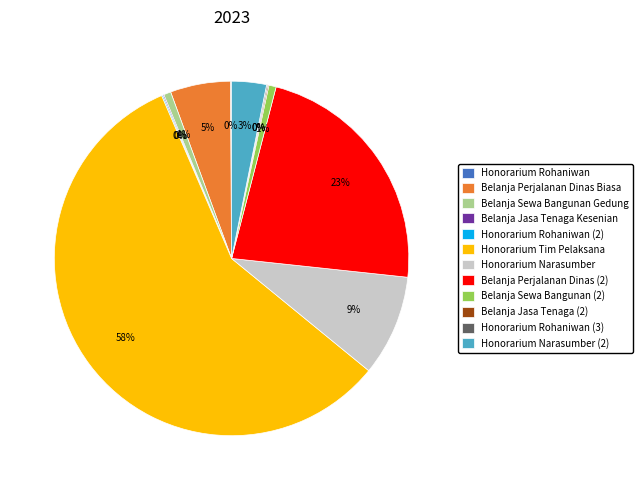

Combined, do Honorarium Tim Pelaksana and Honorarium Narasumber (2) account for over 50%?

Yes